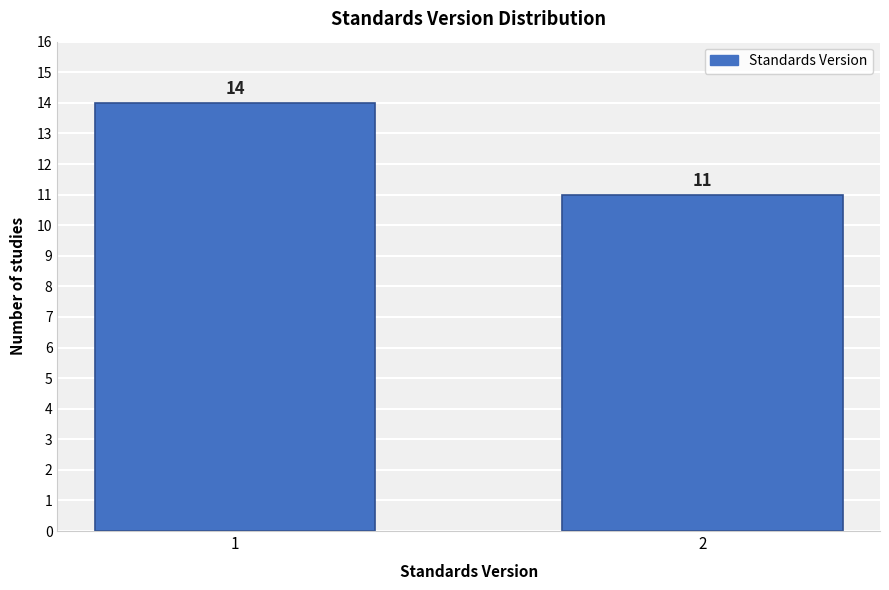

Reading left to right, what are all the values shown in this chart?

1=14	2=11